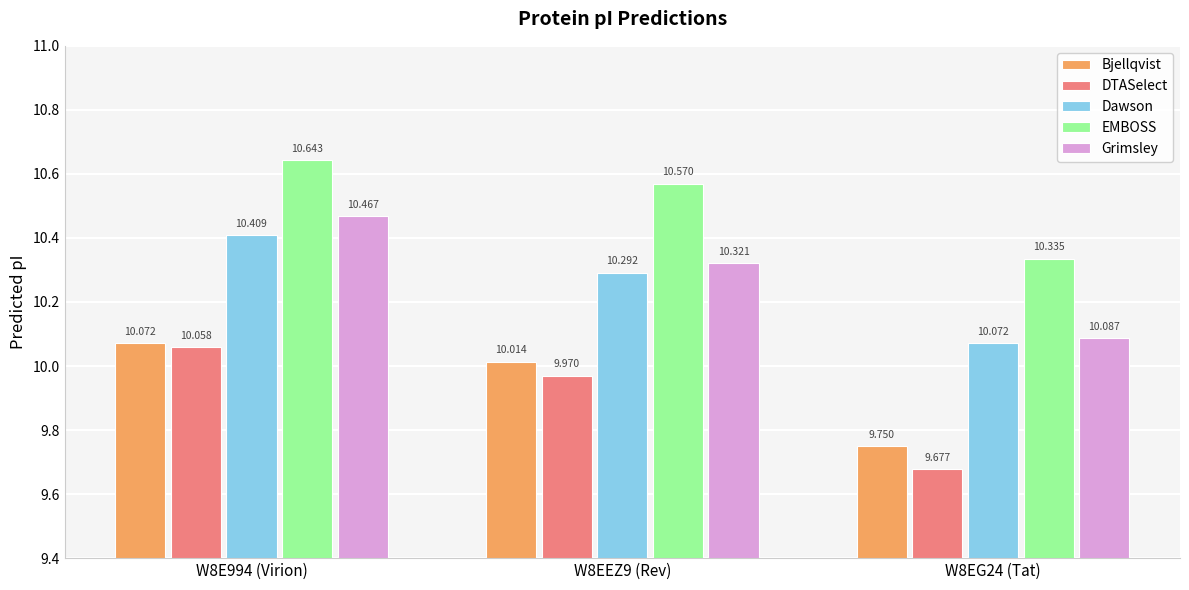

List the series in order of their peak value, lowest first.

DTASelect, Bjellqvist, Dawson, Grimsley, EMBOSS